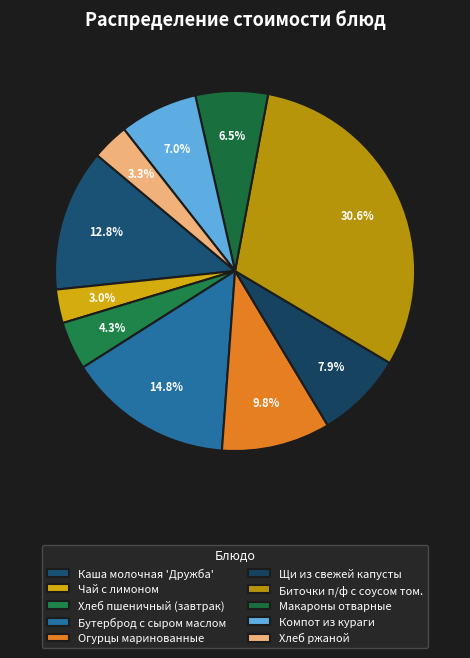

Which slice is the smallest?

Чай с лимоном